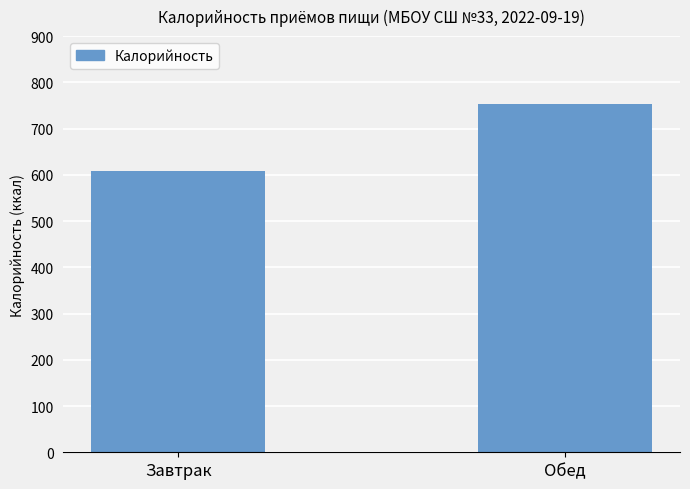

How many categories are shown in the chart?

2